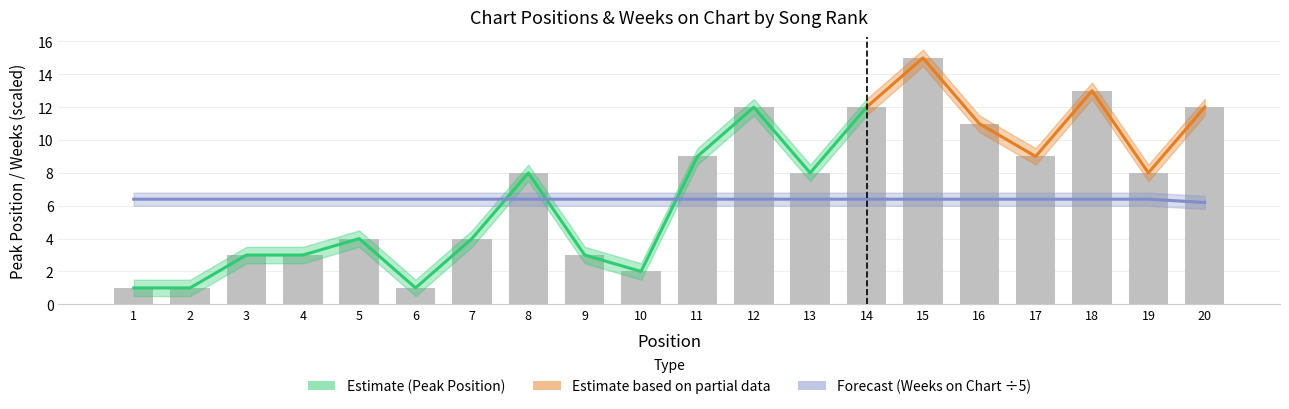

True or false: Peak Position has a value of 2.0 at 3.

False